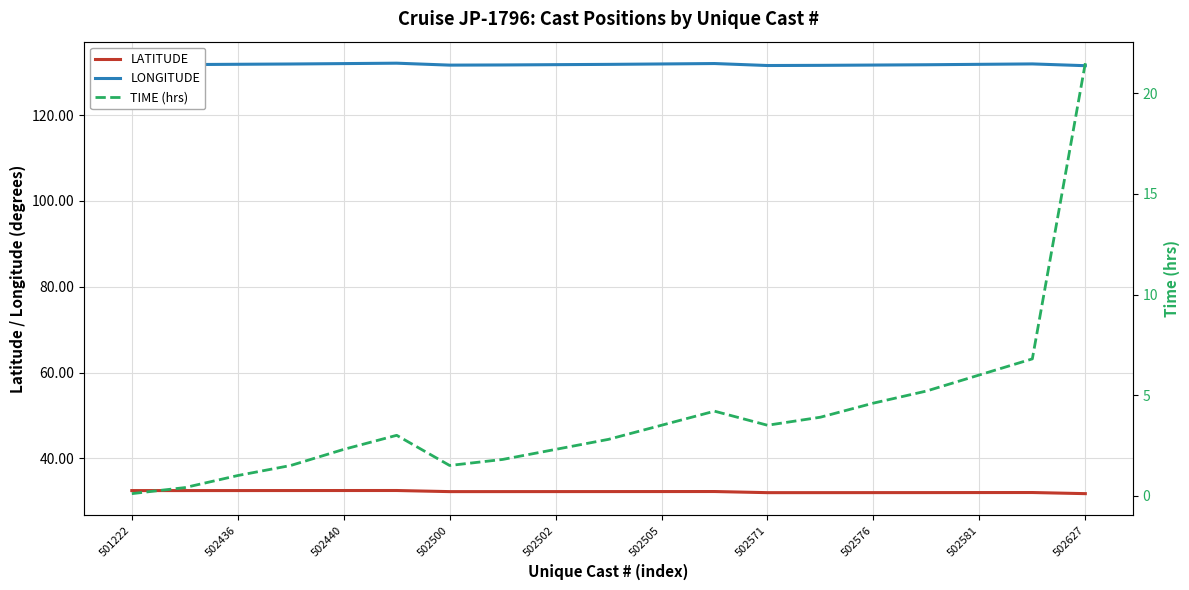

Which series has the widest spread of values?

TIME (hrs)